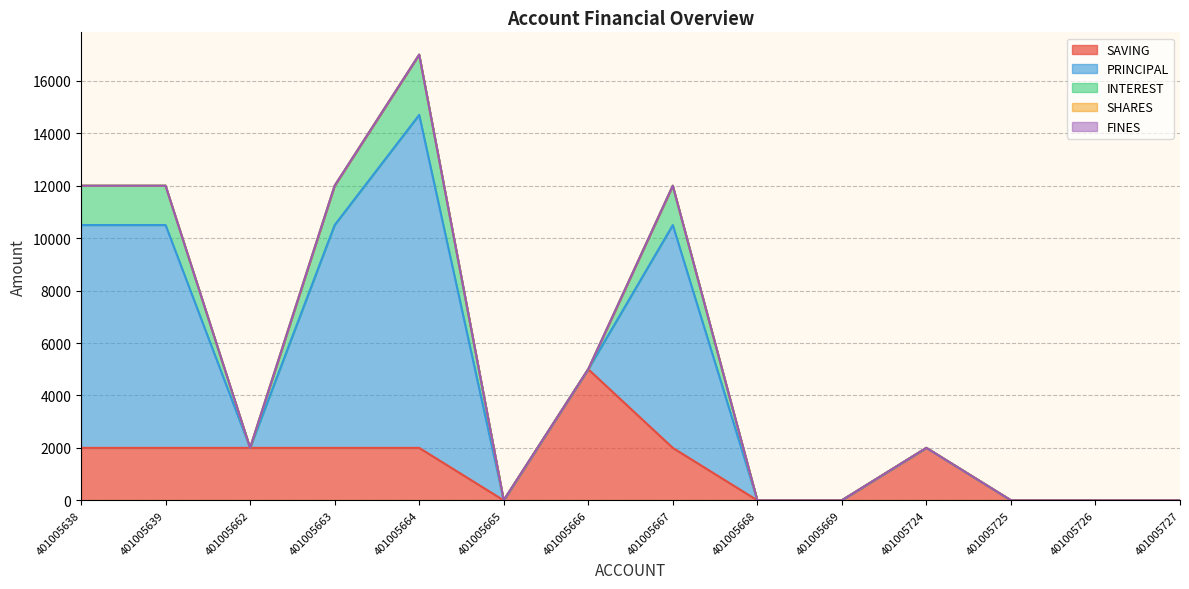

Is the value of PRINCIPAL at 401005724 greater than the value of SHARES at 401005668?

No